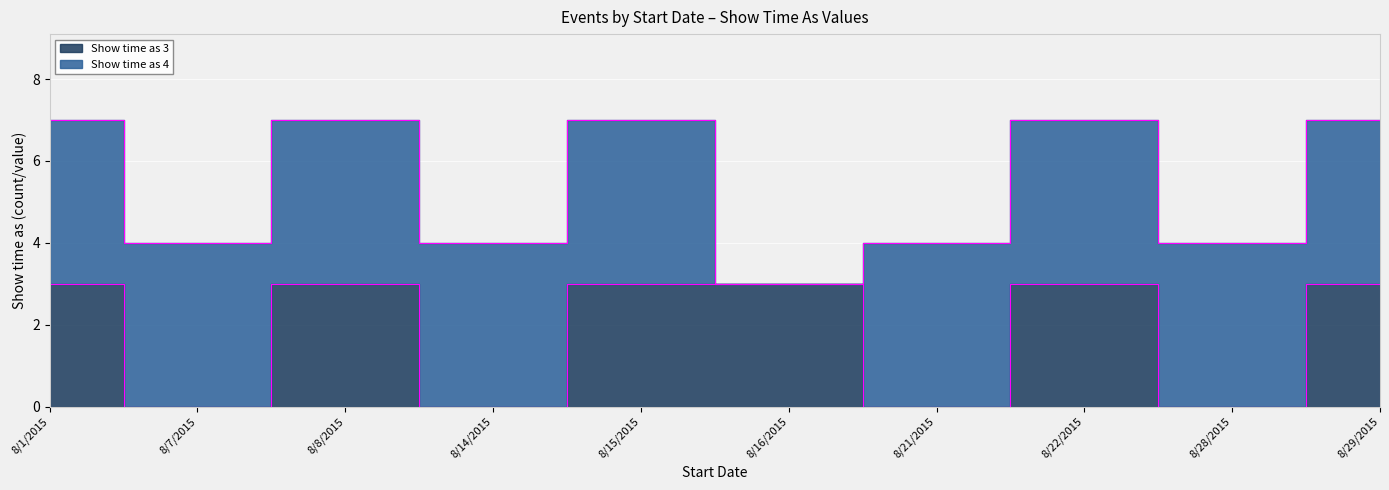

How many points are lower than both their immediate neighbors (excluding endpoints)?

4